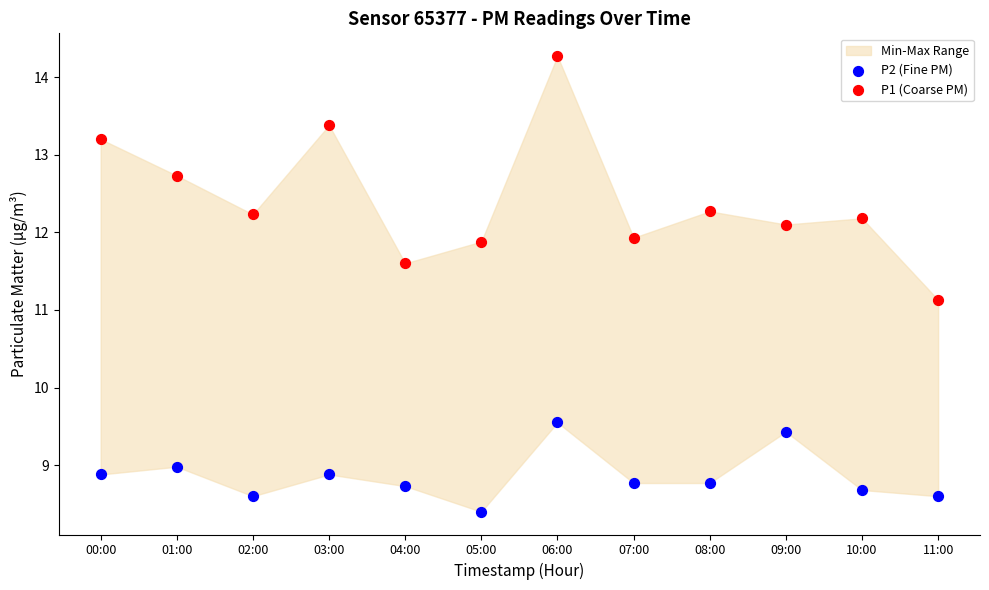

Which series has the largest Y range (max minus min)?

P1 (Coarse PM)